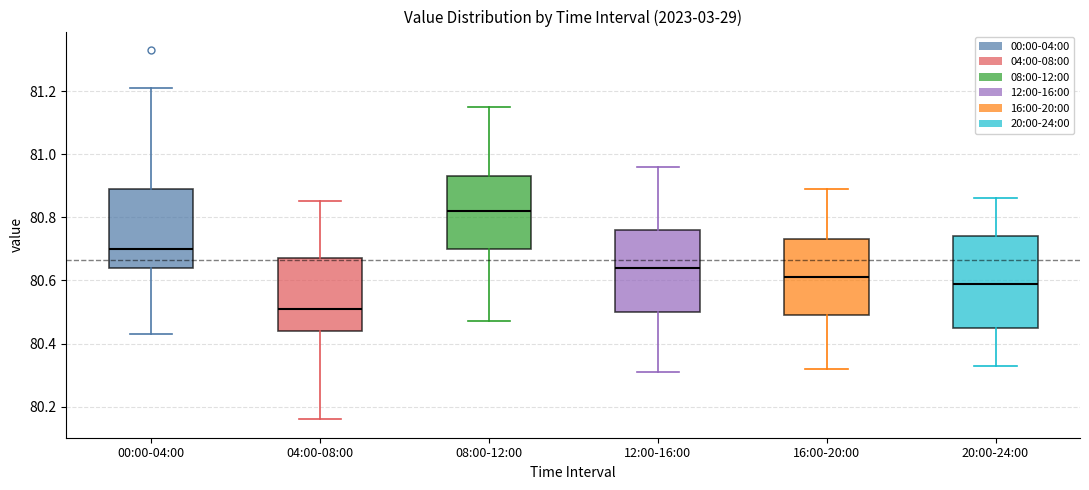

Which box has the highest median line?

08:00-12:00